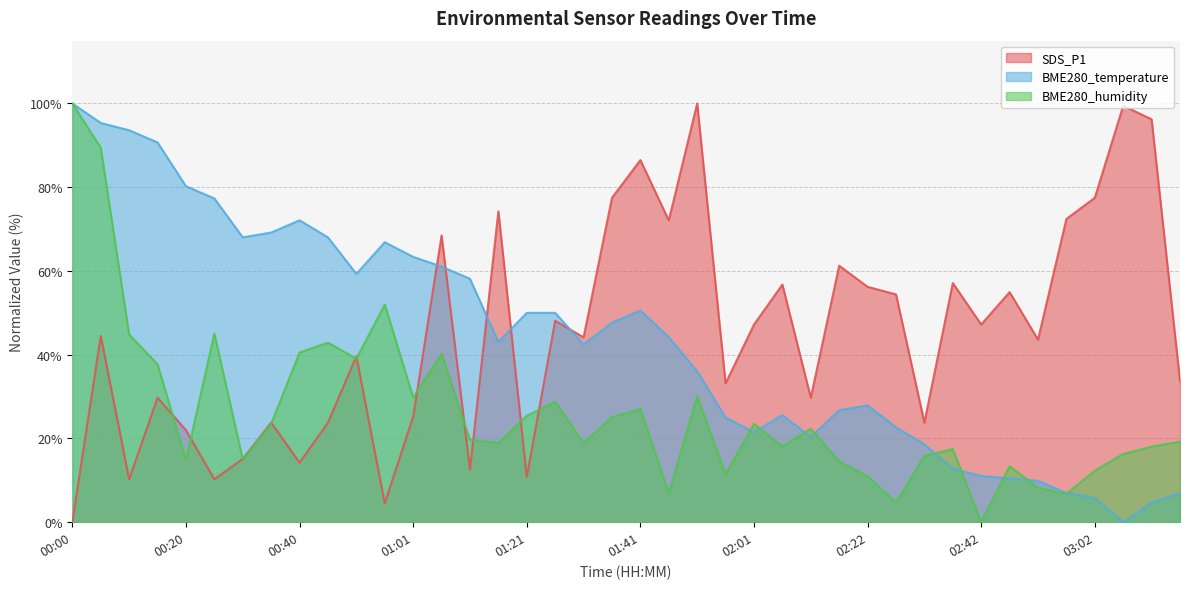

What is the difference between the BME280_humidity values at 03:12 and 01:01?

11.7